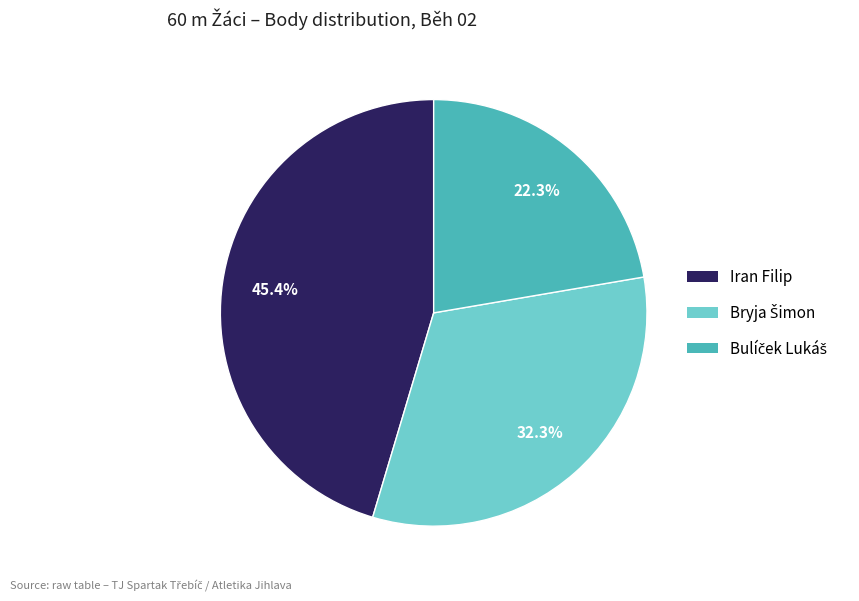

To the nearest percent, what percentage of the pie is Iran Filip?

45%